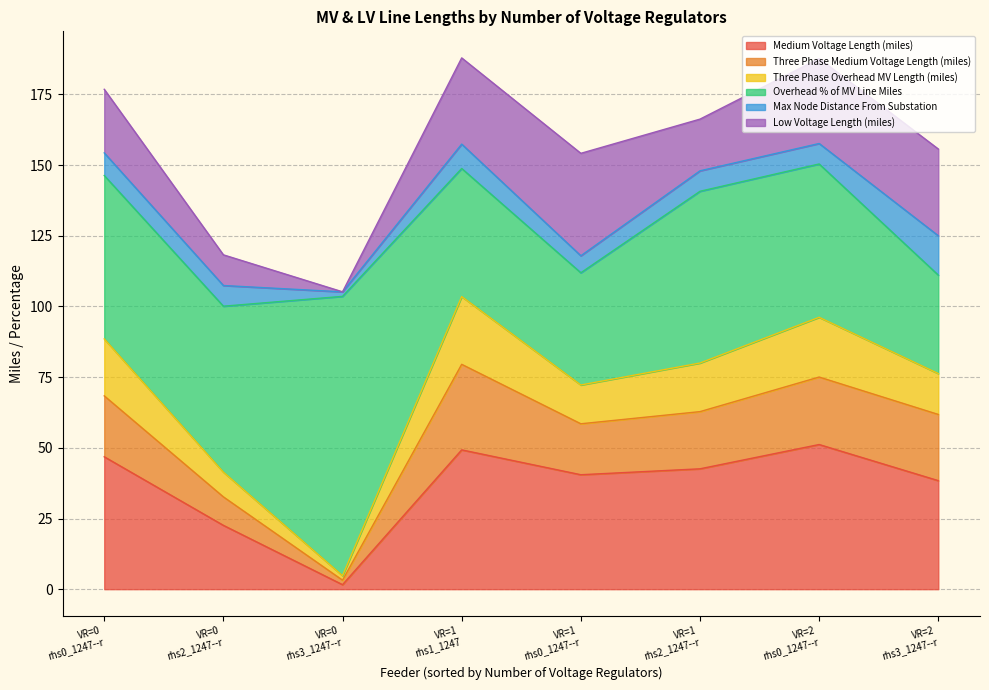

How many distinct data groups are displayed?

6